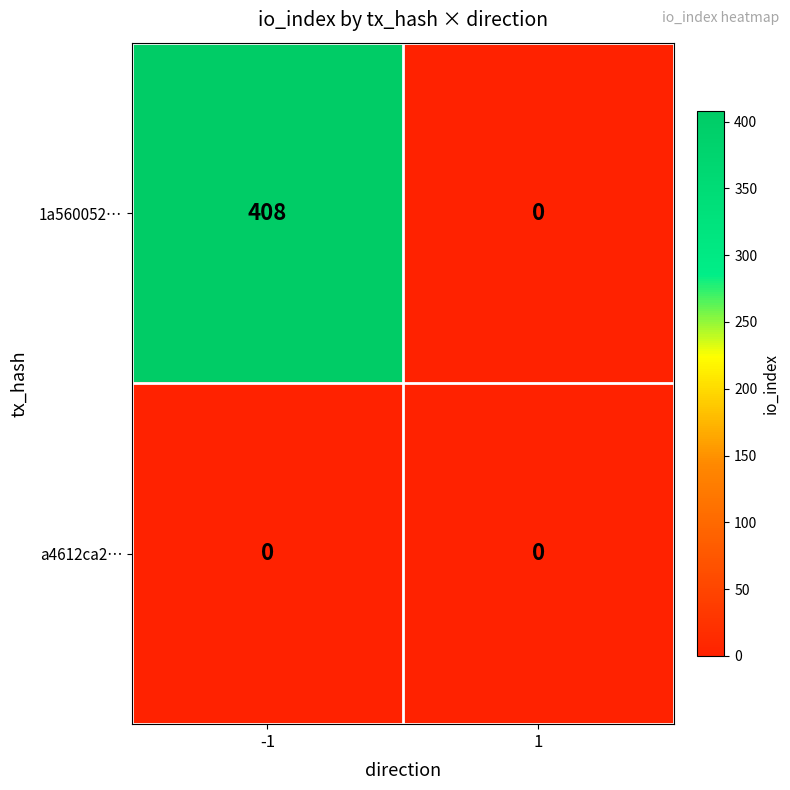

List the series in order of their peak value, lowest first.

a4612ca2…, 1a560052…